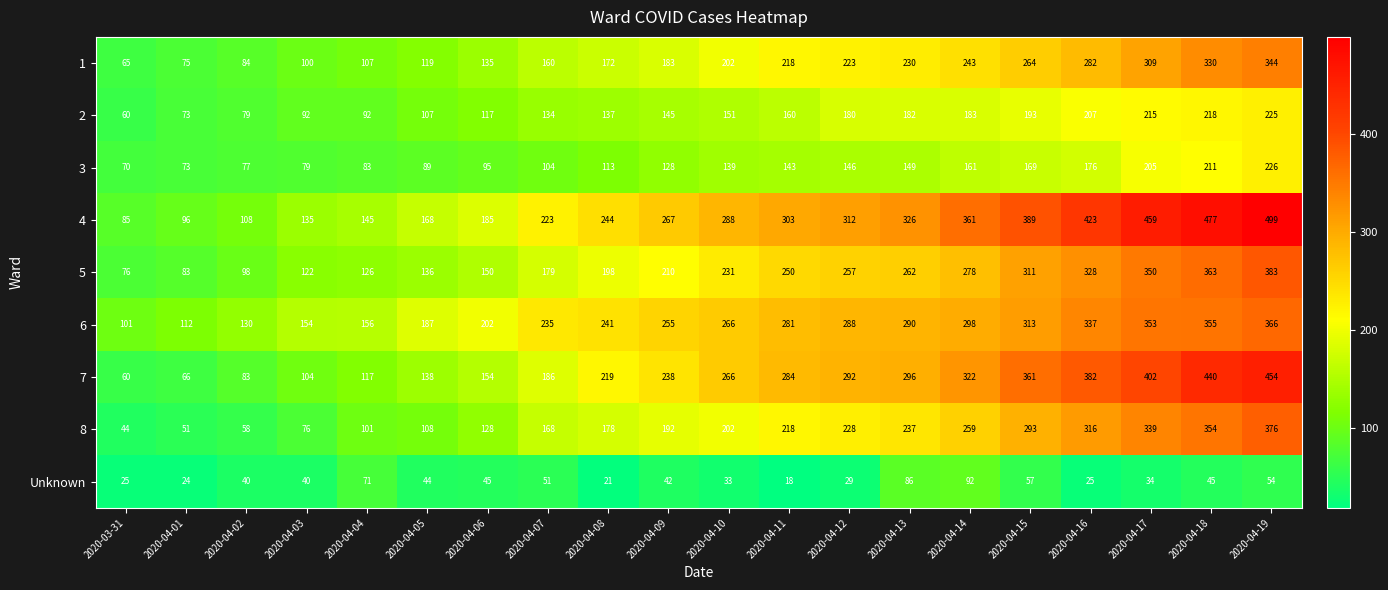

Rank the series at 2020-04-06 from highest to lowest value.

6, 4, 7, 5, 1, 8, 2, 3, Unknown